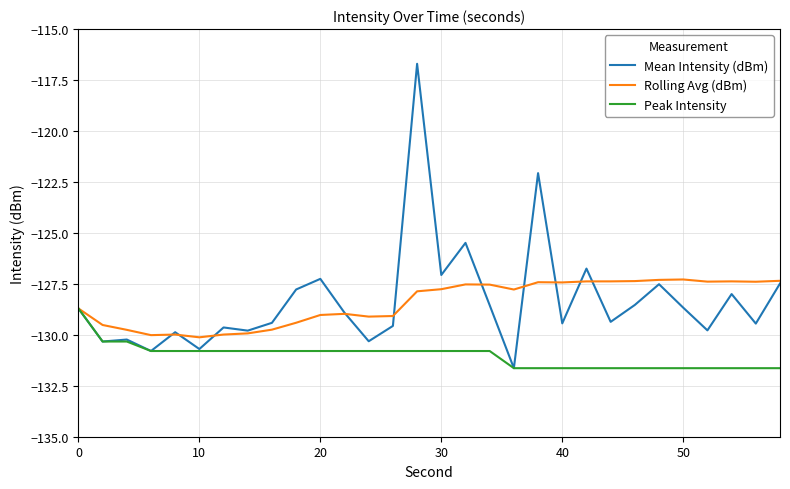

Rank the series by their maximum value, from highest to lowest.

Mean Intensity (dBm), Rolling Avg (dBm), Peak Intensity